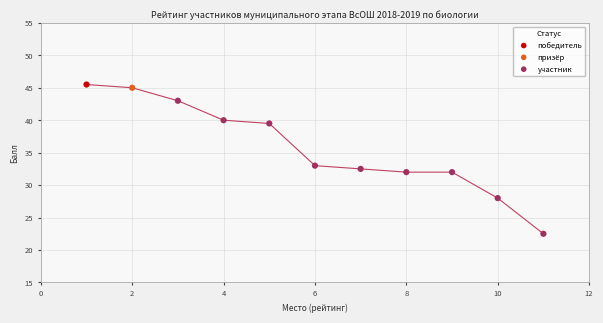

What are all the series names shown in the legend?

победитель, призёр, участник